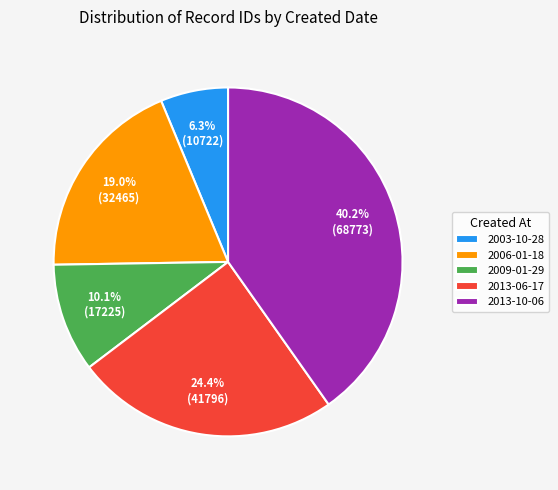

Rank the categories by value from lowest to highest.

2003-10-28, 2009-01-29, 2006-01-18, 2013-06-17, 2013-10-06